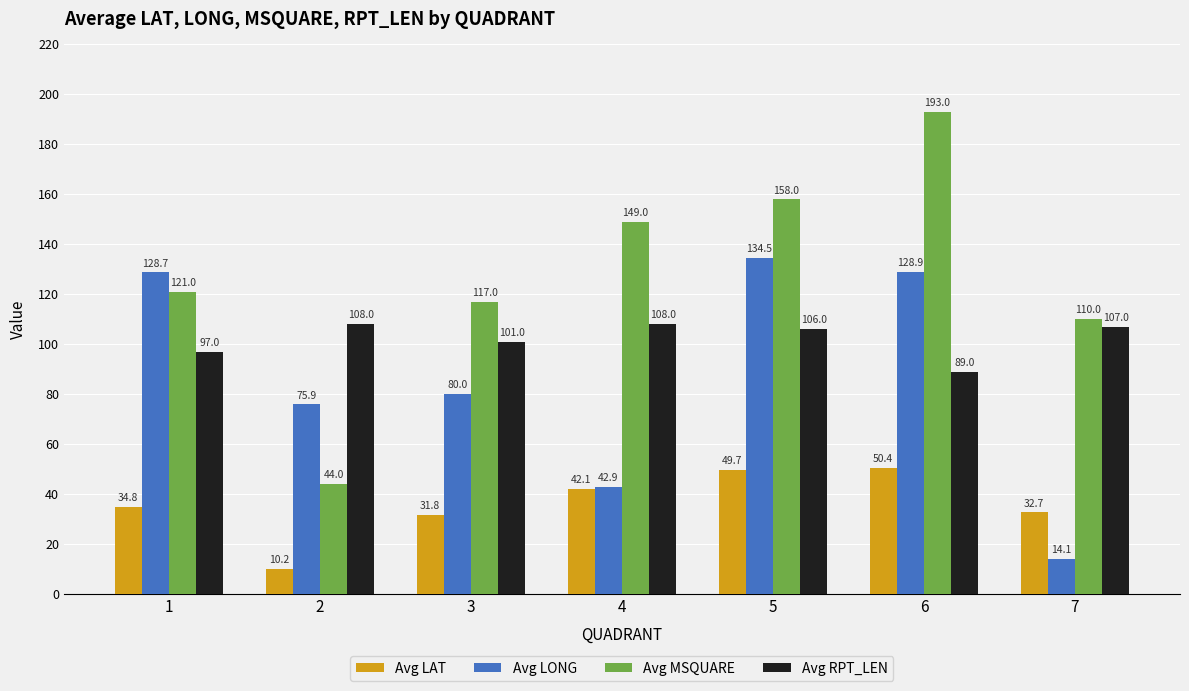

What is the greatest value displayed?

193.0